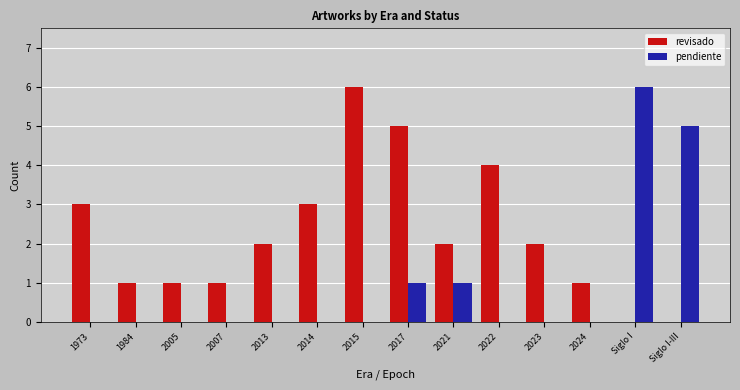

Between 2023 and 2024, which series saw the biggest shift?

revisado